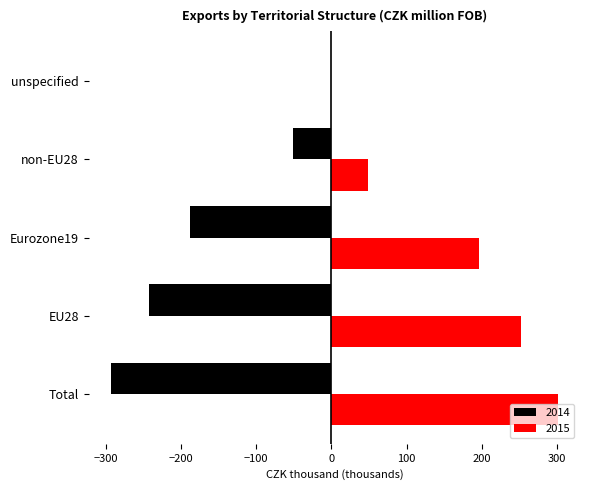

Is the value of 2015 at non-EU28 greater than the value of 2014 at Eurozone19?

Yes